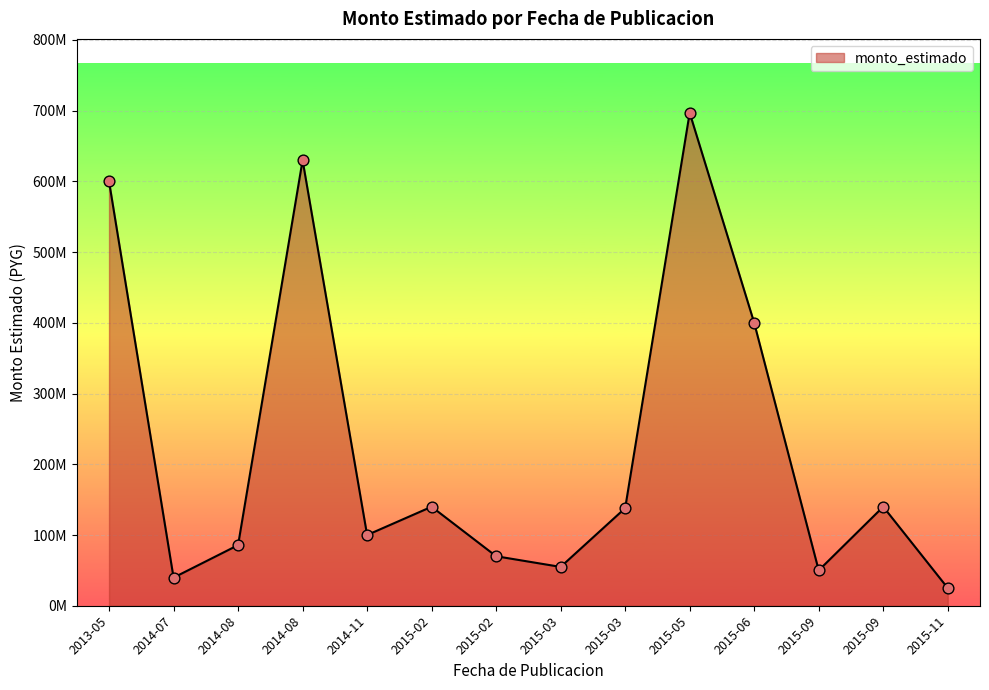

Between 2015-03 and 2015-06, which is larger?

2015-06